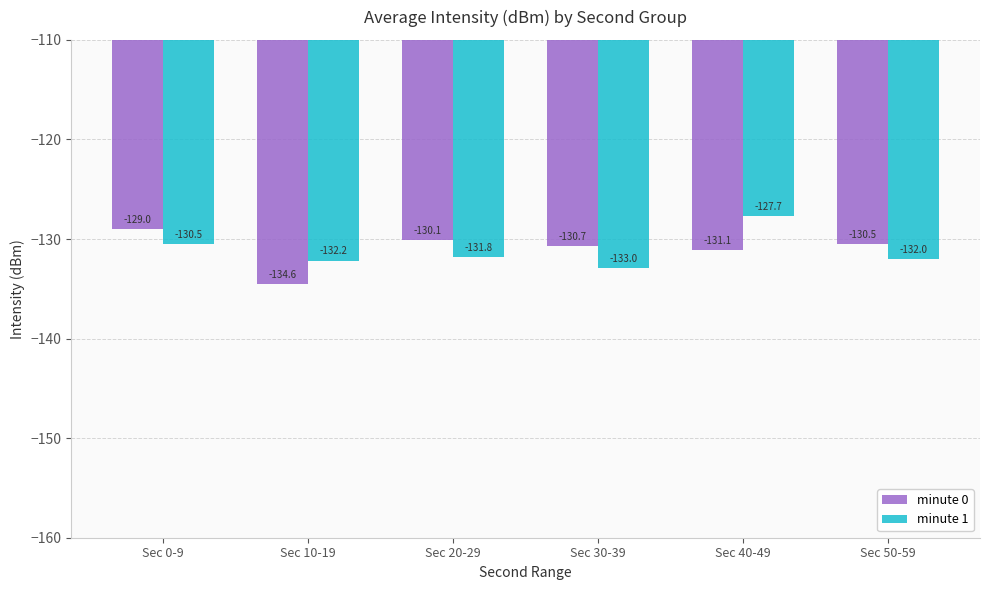

Is the value of minute 0 at Sec 0-9 greater than the value of minute 1 at Sec 50-59?

Yes